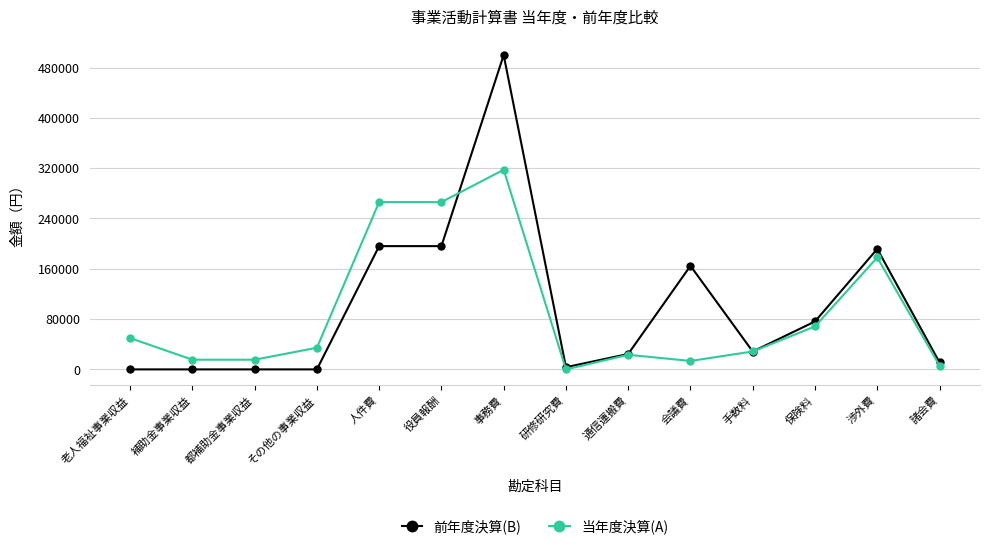

Between which two adjacent categories do 当年度決算(A) and 前年度決算(B) first intersect?

役員報酬 and 事務費